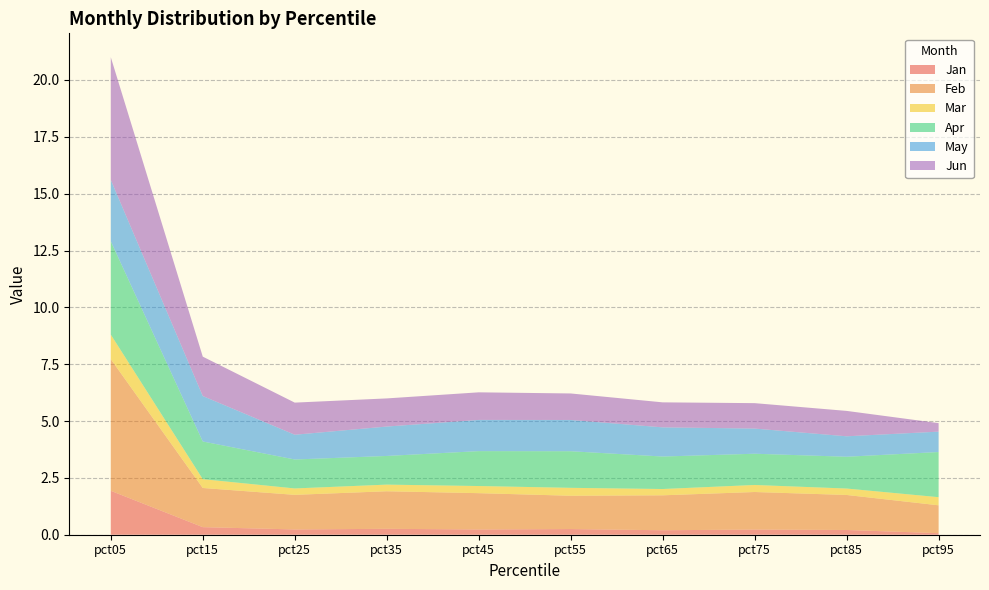

Reading right to left, list all the values displayed in this chart.

Jan: 0.1	0.2	0.2	0.2	0.2	0.2	0.3	0.2	0.3	1.9
Feb: 1.2	1.5	1.7	1.5	1.5	1.6	1.7	1.5	1.7	5.8
Mar: 0.4	0.3	0.3	0.3	0.3	0.3	0.3	0.3	0.4	1.1
Apr: 2.0	1.4	1.4	1.4	1.6	1.5	1.3	1.3	1.7	4.1
May: 0.9	0.9	1.1	1.3	1.4	1.4	1.3	1.1	2.0	2.7
Jun: 0.4	1.1	1.1	1.1	1.2	1.2	1.2	1.4	1.7	5.4